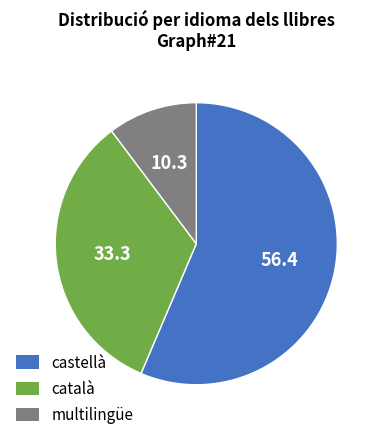

Is there a majority slice in this chart?

Yes